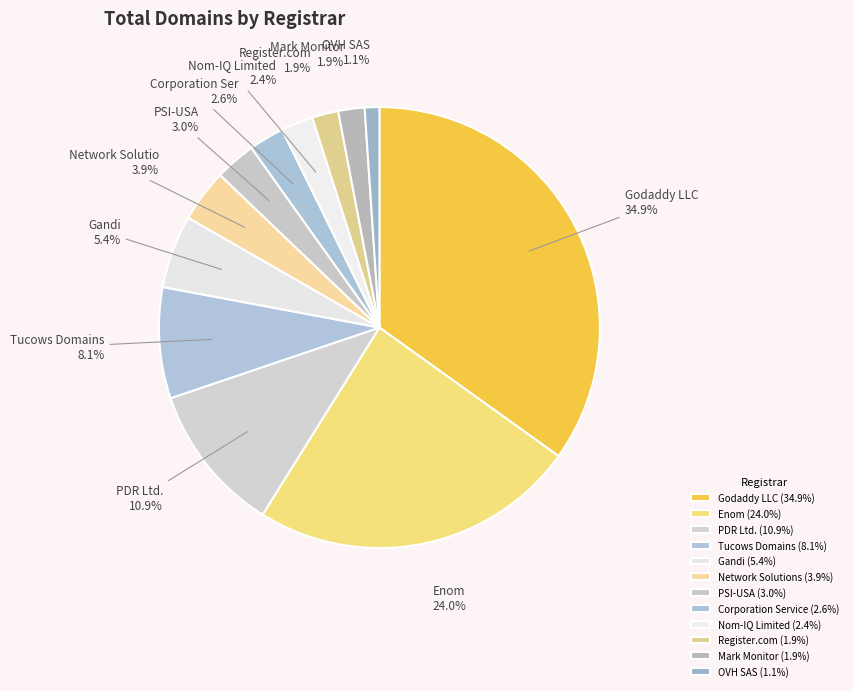

The Register.com slice represents 2% of the pie. True or false?

True